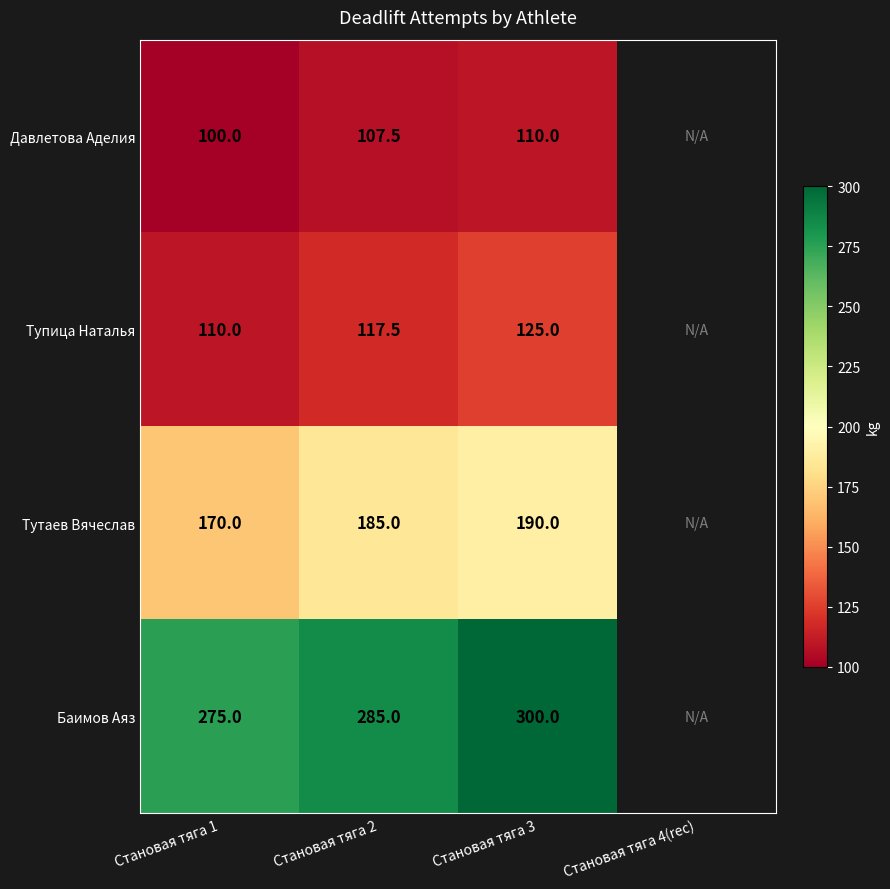

True or false: Тупица Наталья has a value of 29.8 at Становая тяга 3.

False